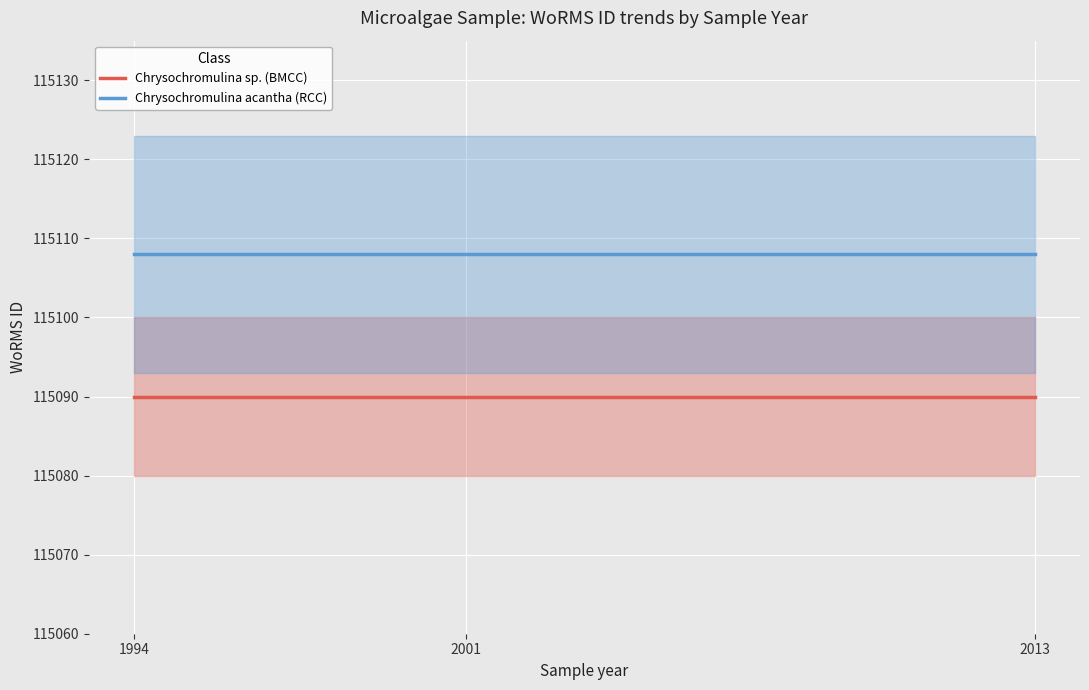

Which has a higher value, 2013 or 1994?

2013